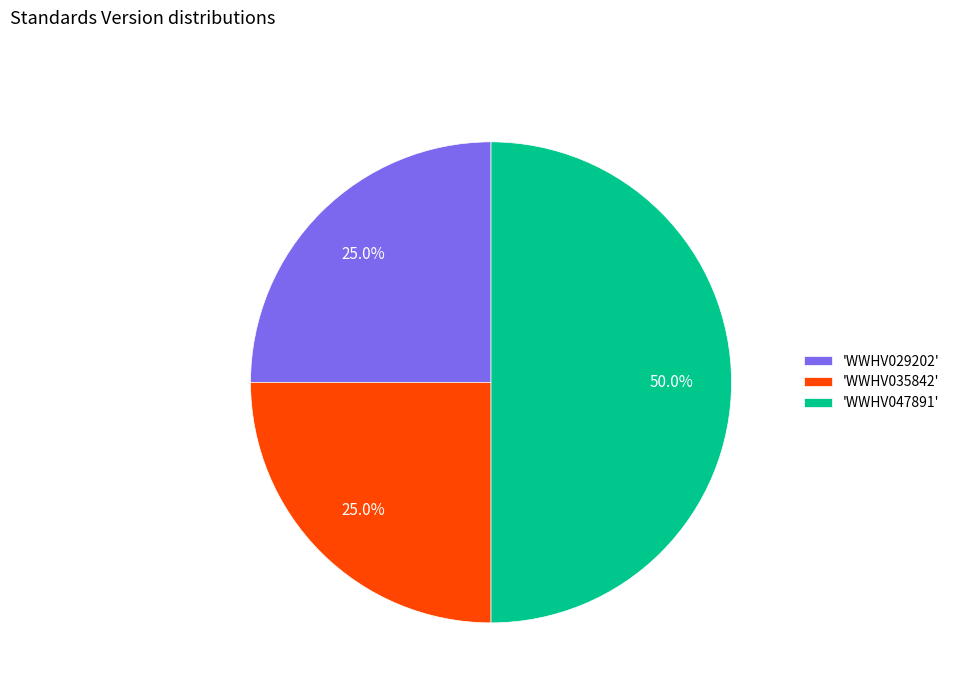

What percentage is NOT represented by 'WWHV029202'?

75.0%